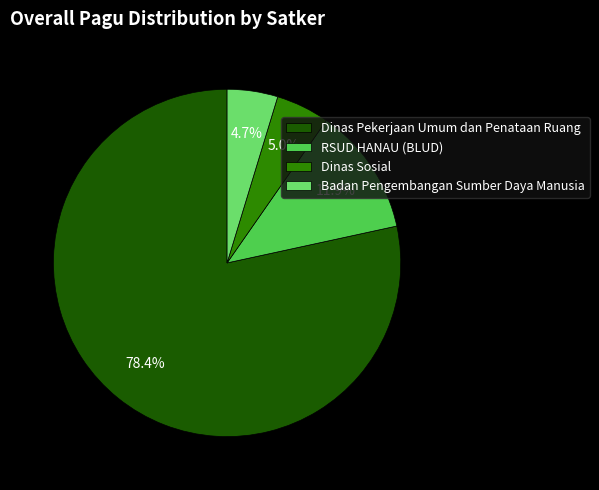

Combined, what portion of the pie is Dinas Pekerjaan Umum dan Penataan Ruang and Dinas Sosial?

83.4%